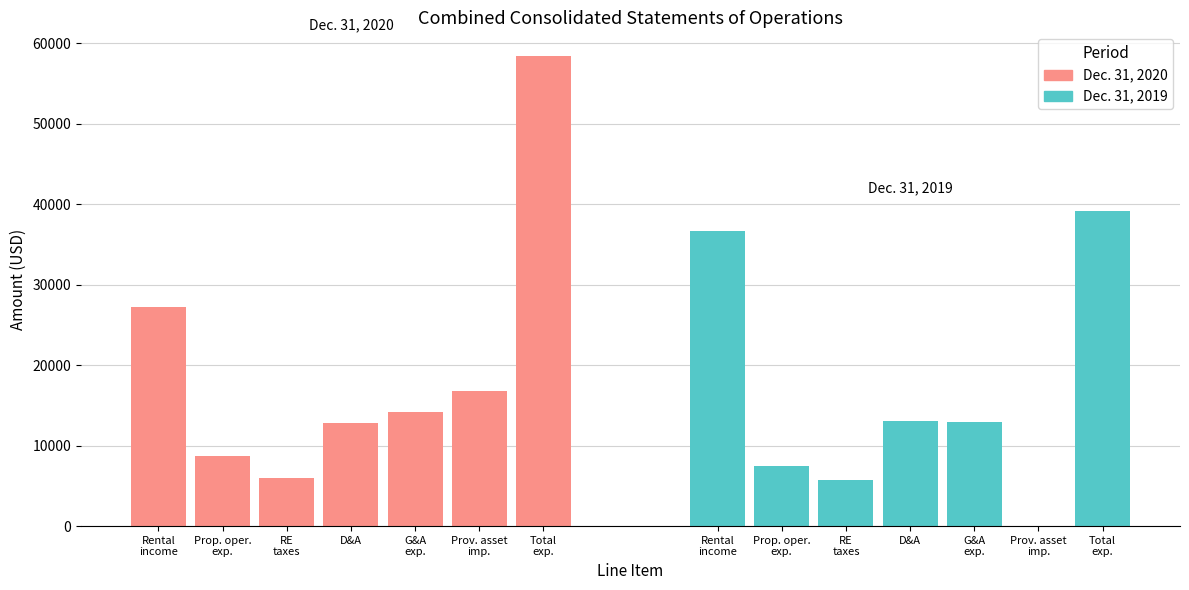

The value of Dec. 31, 2019 at Prop. oper.
exp. is 7489. True or false?

True